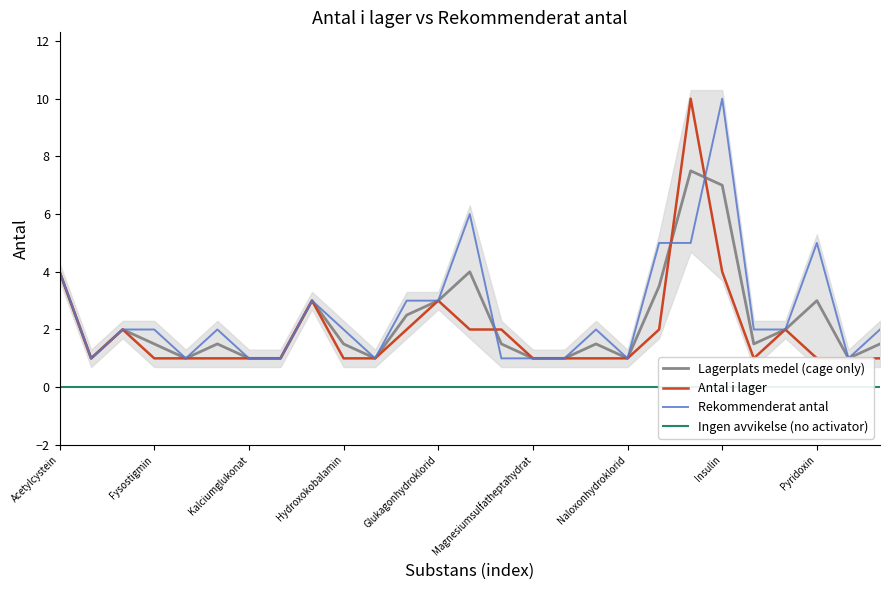

Is this an area chart (filled region under the line)?

No